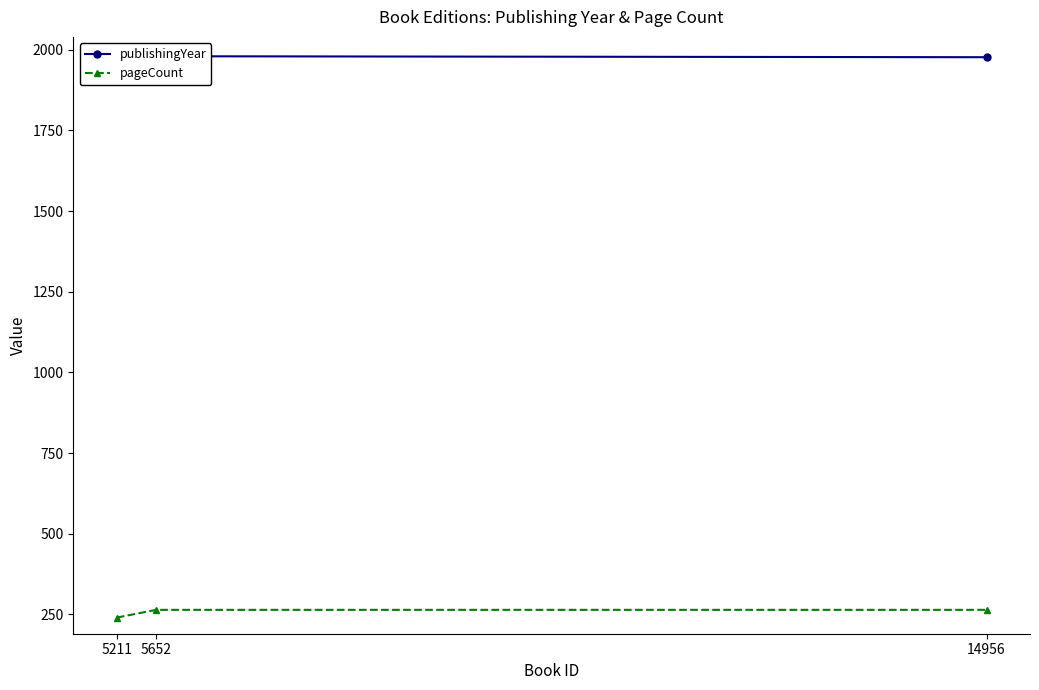

At how many categories does at least one series exceed 410?

3